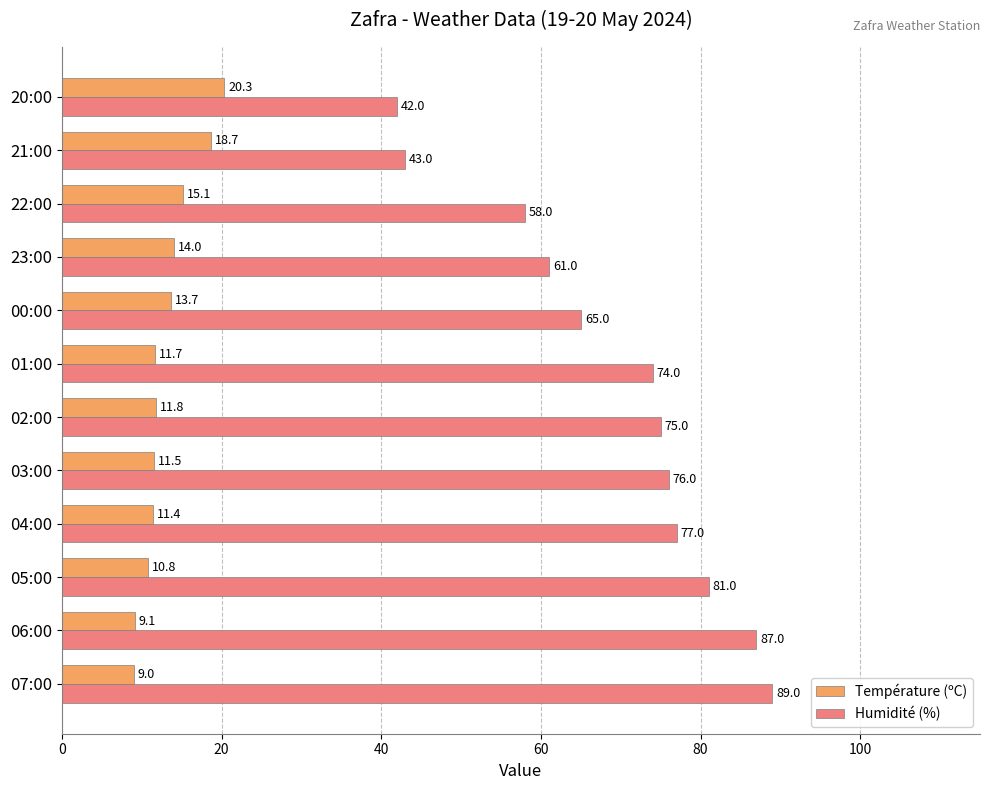

What is the spread (max minus min) of values at 23:00?

47.0